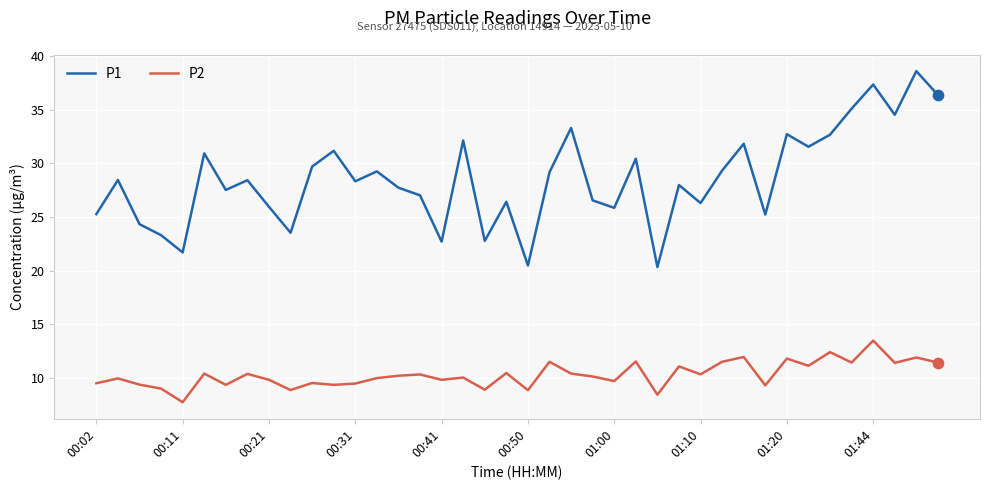

Which series has the largest total across all categories?

P1